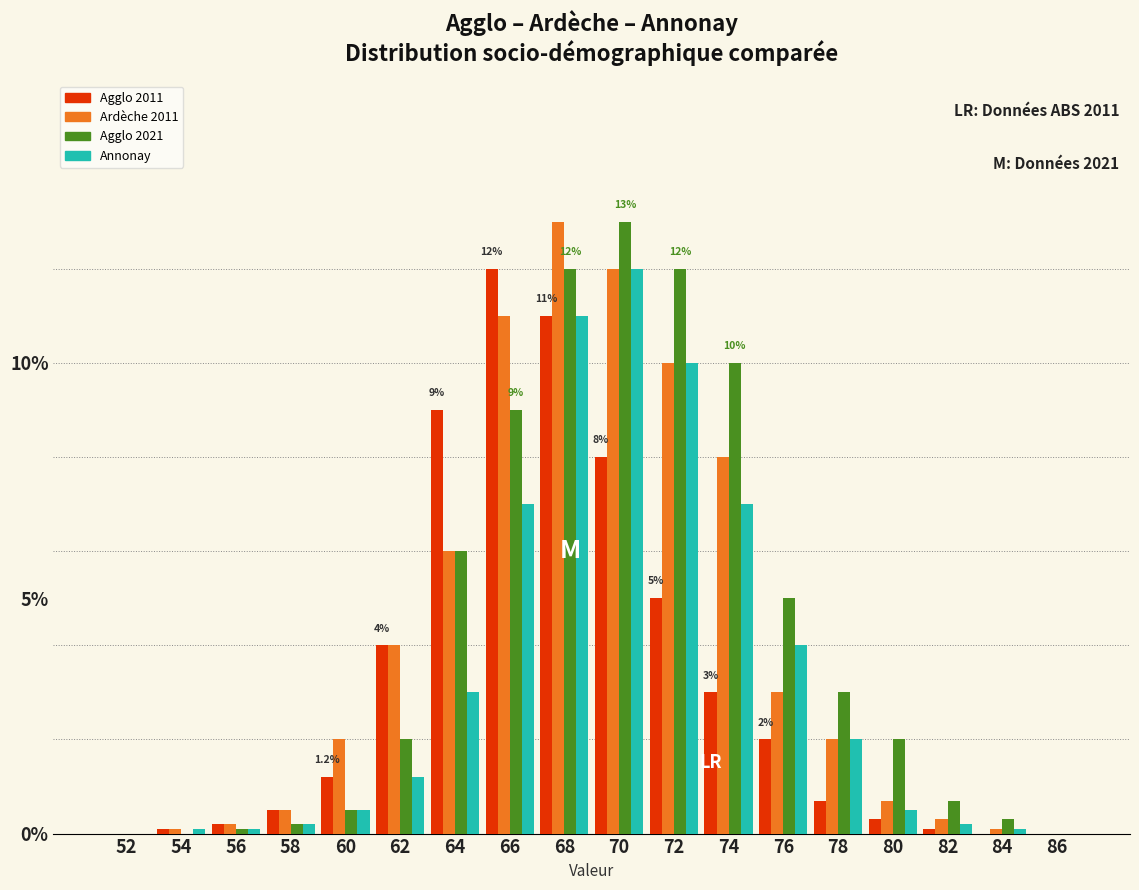

Which series changed the most between 62 and 78?

Agglo 2011